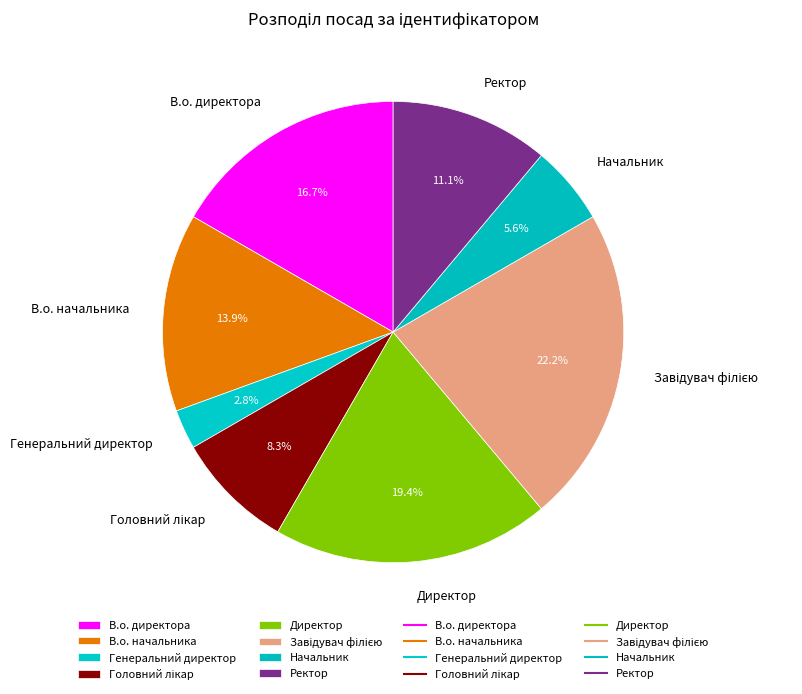

Which slice is the smallest?

Генеральний директор